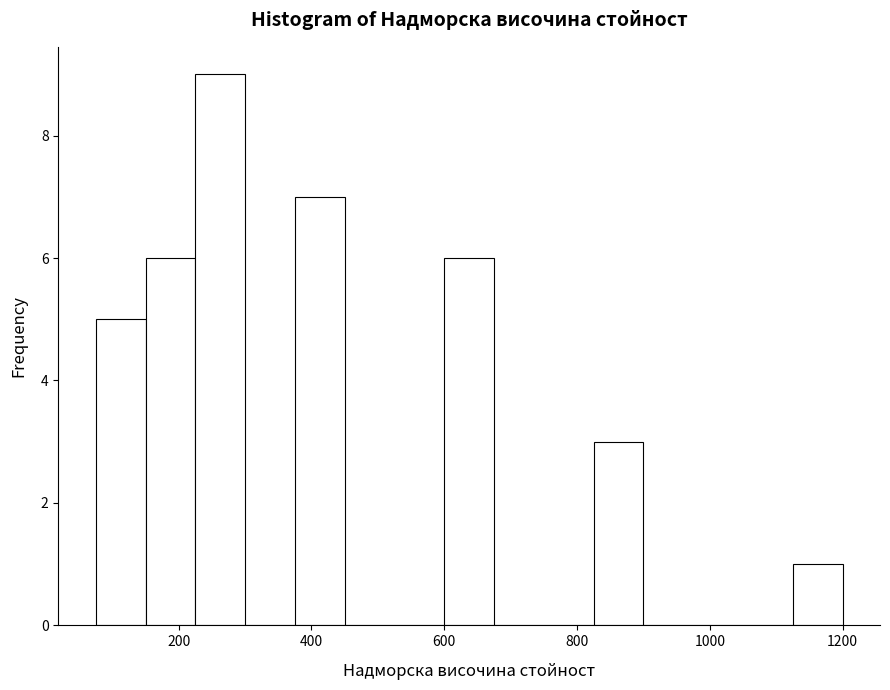

Read against the x-axis, roughly where is the centre of the tallest bar?

260